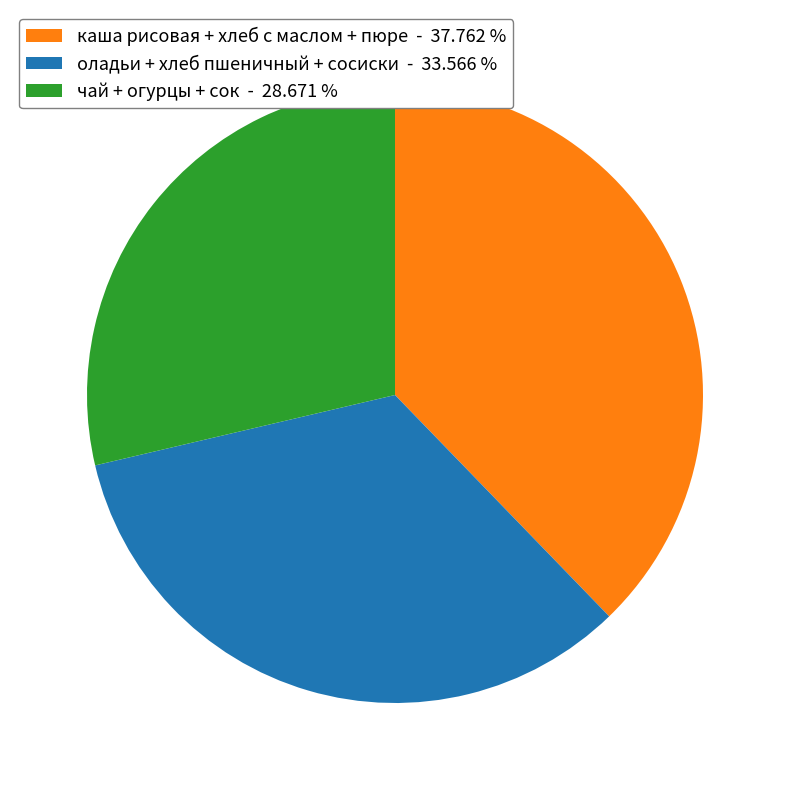

Is оладьи + хлеб пшеничный + сосиски - 33.566 % the majority of the pie?

No